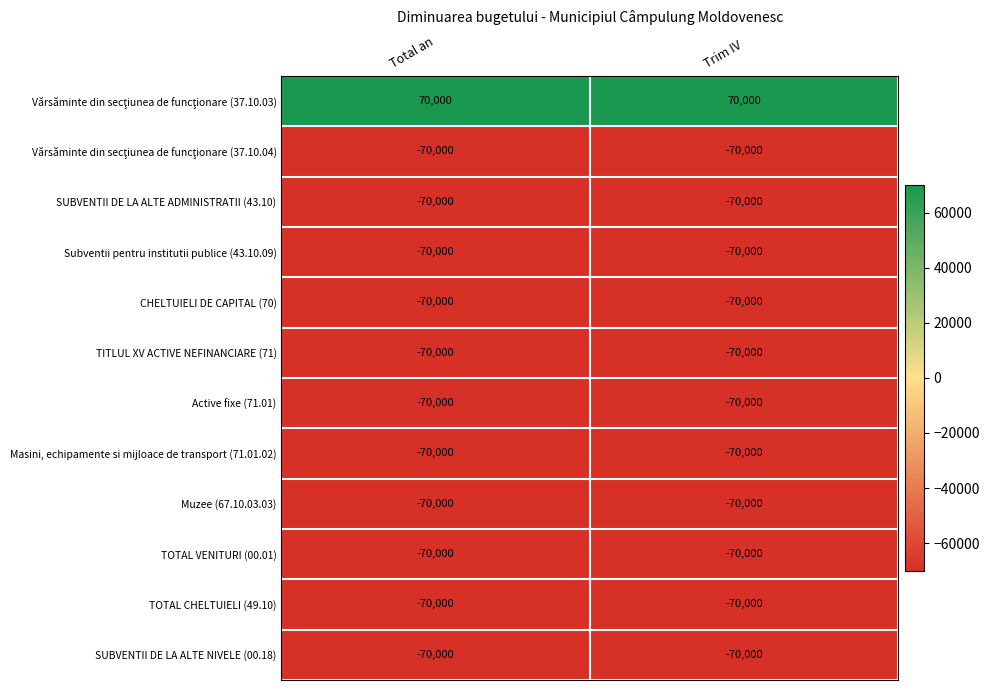

Is it true that TITLUL XV ACTIVE NEFINANCIARE (71) equals -70000 at Total an?

True